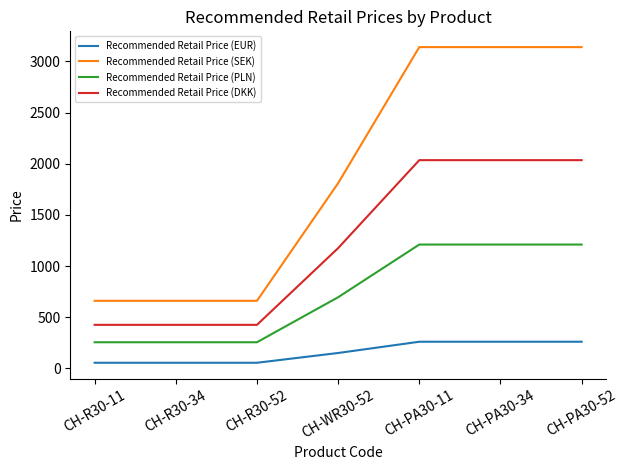

True or false: Recommended Retail Price (EUR) and Recommended Retail Price (DKK) cross at least once.

False